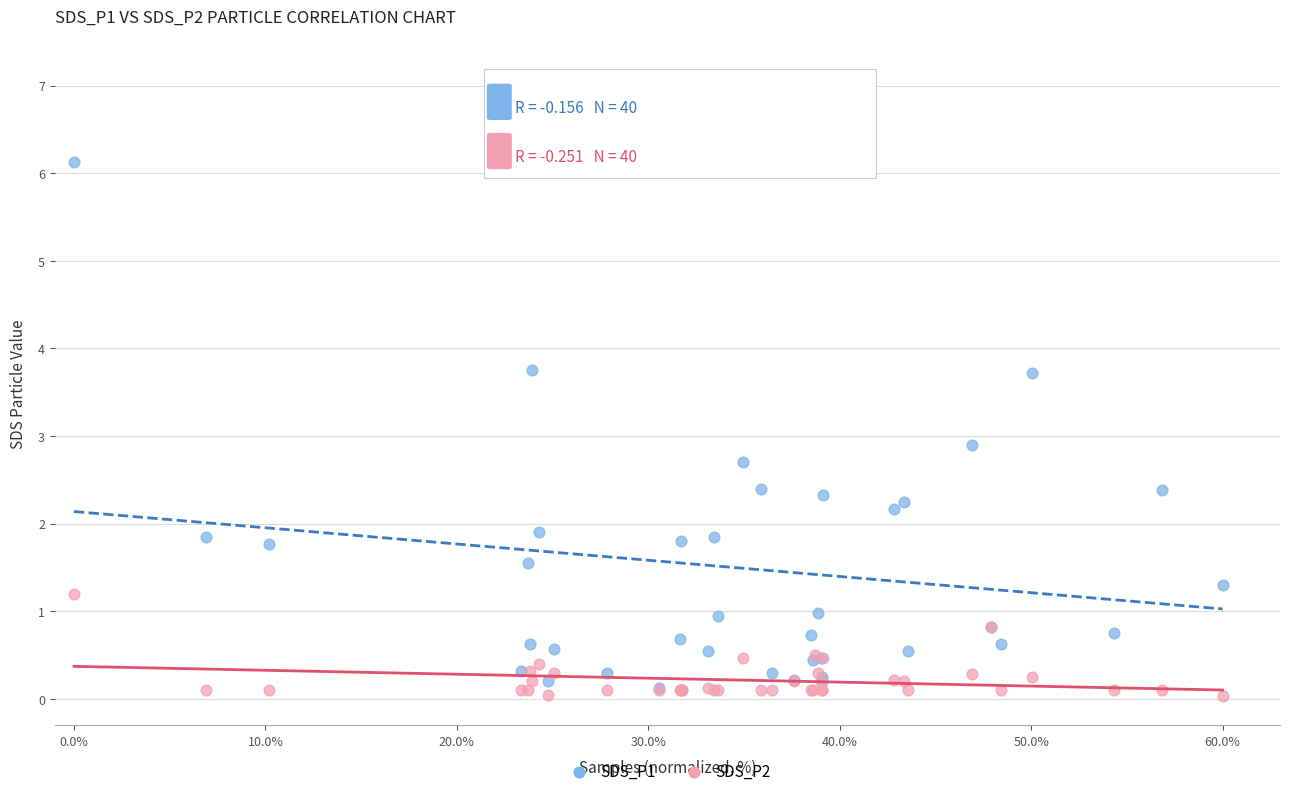

Across all series, what Y value is closest to 3?

2.9